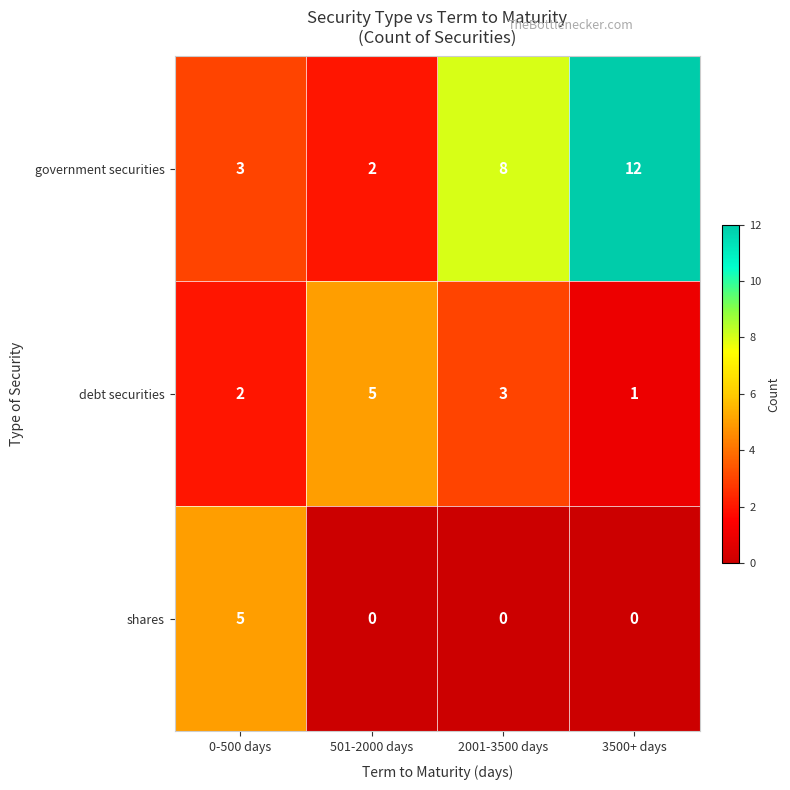

Reading right to left, transcribe all the data shown in this chart.

government securities: 3500+ days=12	2001-3500 days=8	501-2000 days=2	0-500 days=3
debt securities: 3500+ days=1	2001-3500 days=3	501-2000 days=5	0-500 days=2
shares: 3500+ days=0	2001-3500 days=0	501-2000 days=0	0-500 days=5